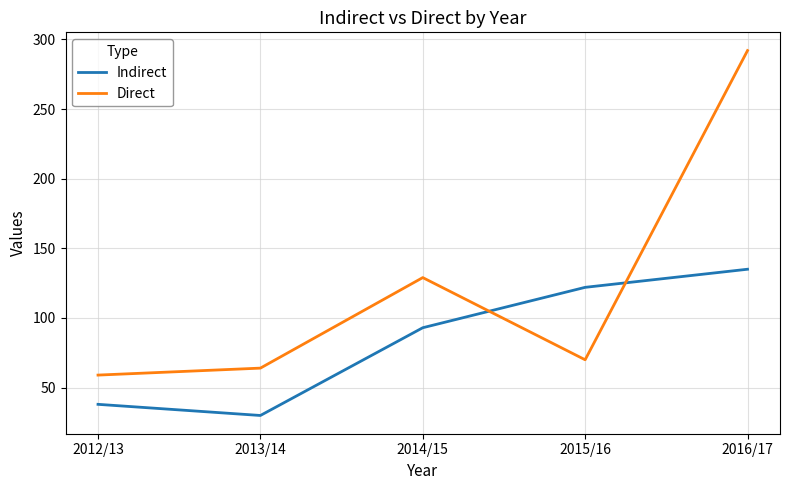

Reading left to right, list all the values displayed in this chart.

Indirect: 38	30	93	122	135
Direct: 59	64	129	70	292